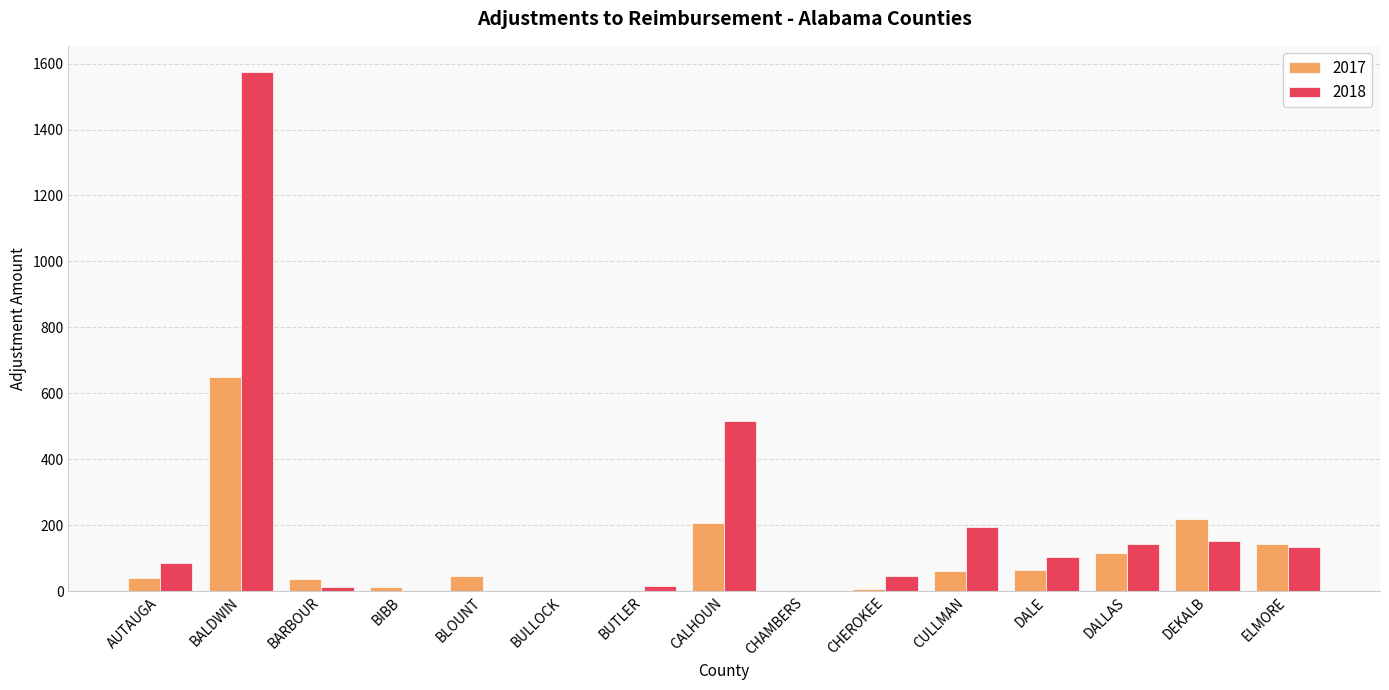

True or false: 2017 has a value of 1058.5 at BALDWIN.

False